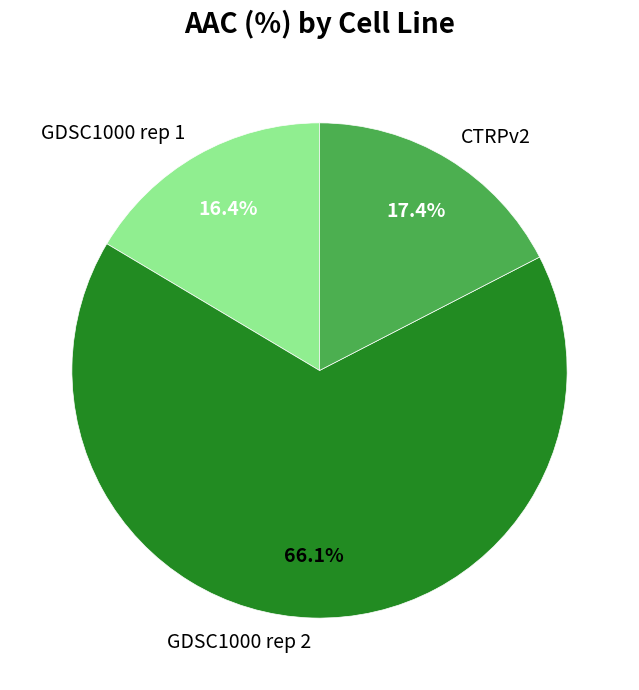

How many segments does this pie chart have?

3